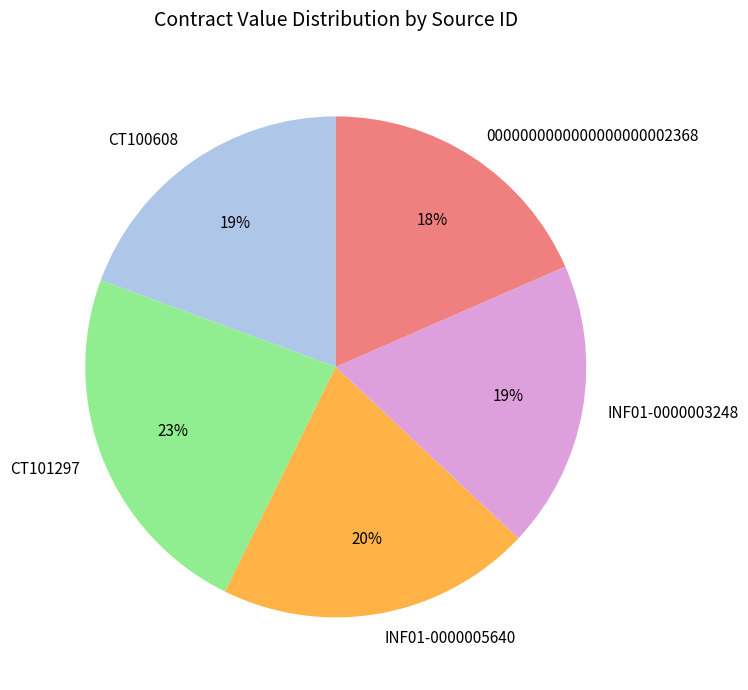

To the nearest percent, what percentage of the pie is INF01-0000005640?

20%